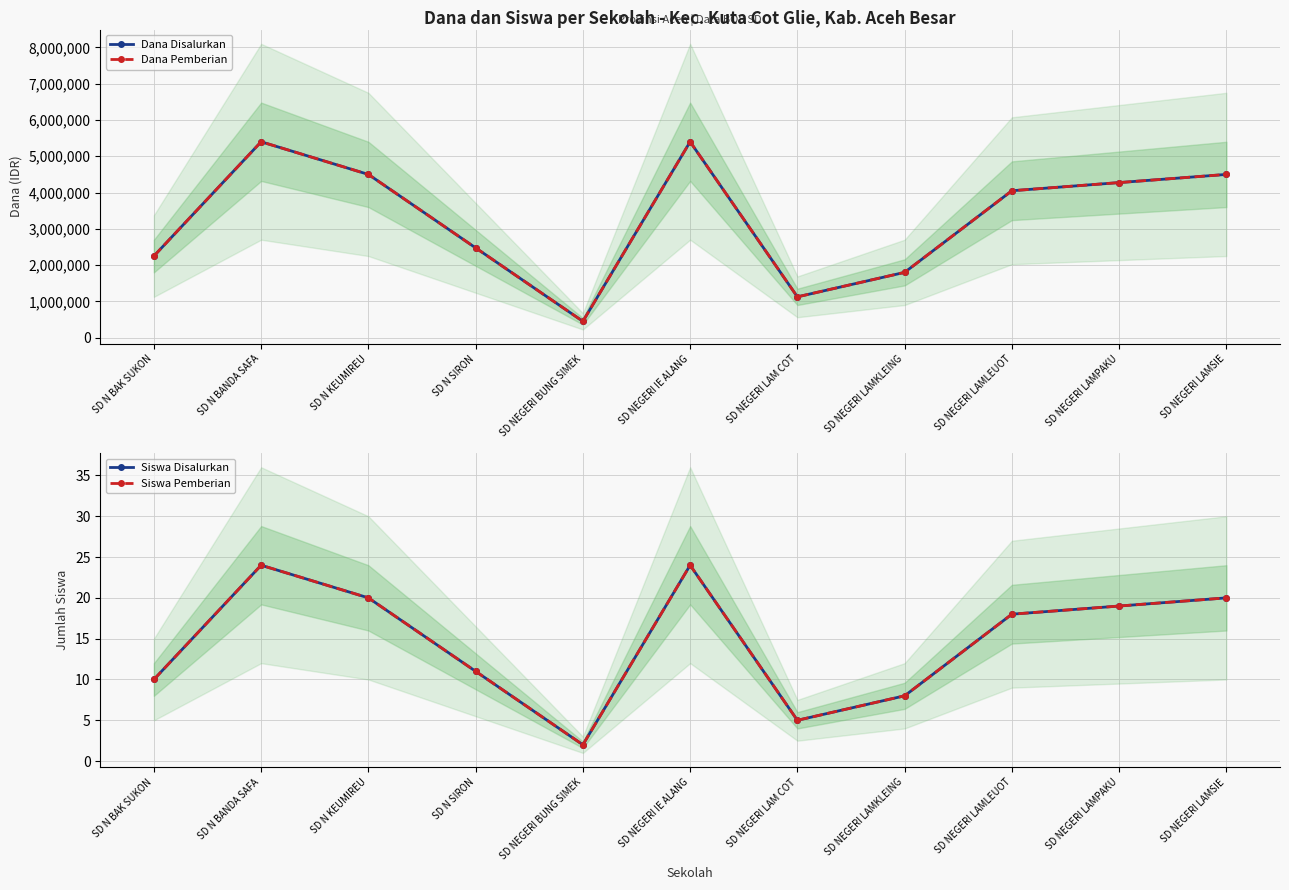

Is the value of Dana Disalurkan at SD N BANDA SAFA greater than the value of Siswa Disalurkan at SD NEGERI LAM COT?

Yes